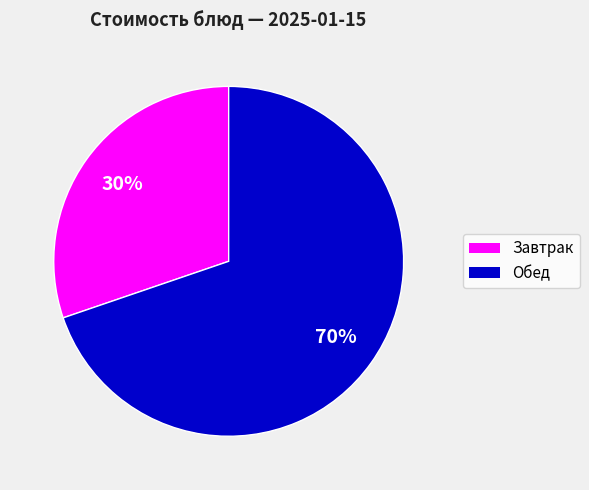

Does any single category account for the majority?

Yes